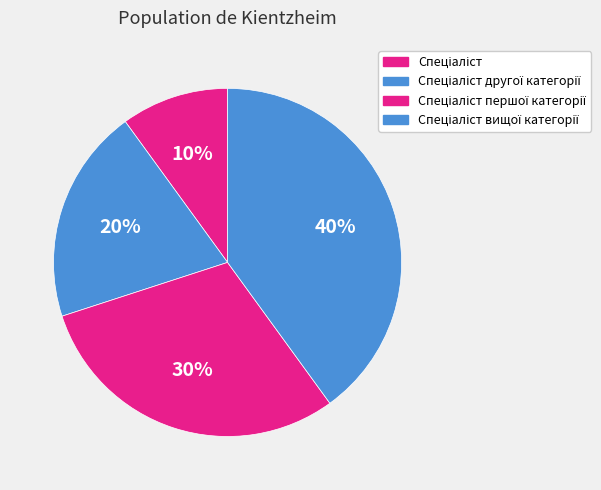

What is the change in value from Спеціаліст другої категорії to Спеціаліст першої категорії?

+1